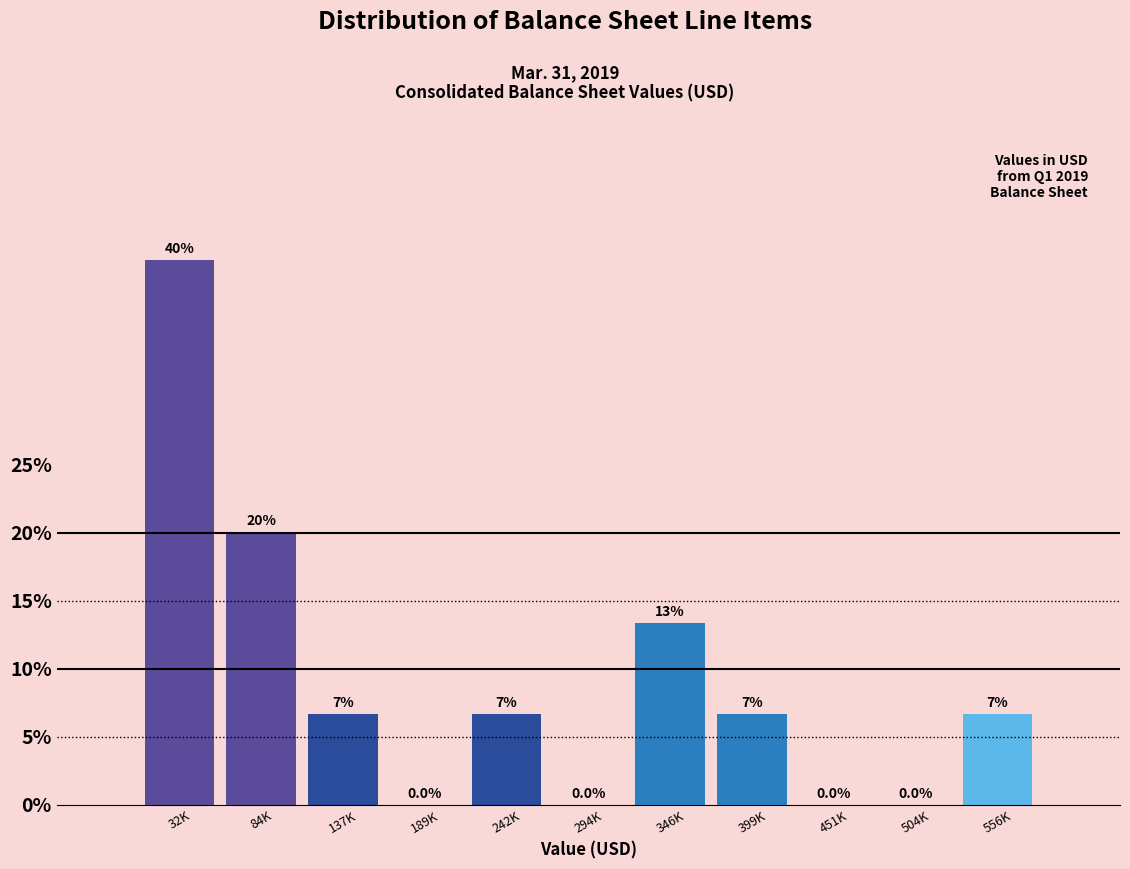

Reading left to right, extract all data points from this chart.

32K=40.0	84K=20.0	137K=6.7	189K=0.0	242K=6.7	294K=0.0	346K=13.3	399K=6.7	451K=0.0	504K=0.0	556K=6.7